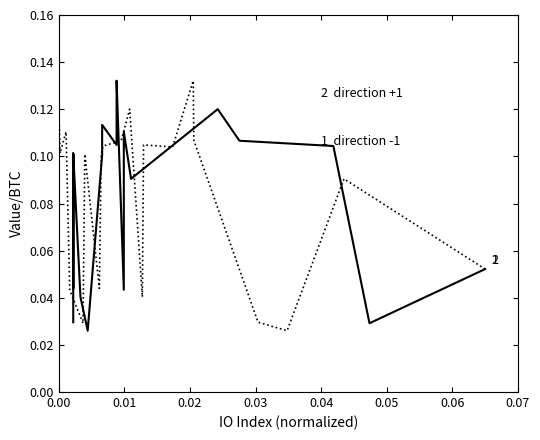

Which series has the widest spread of values?

direction -1